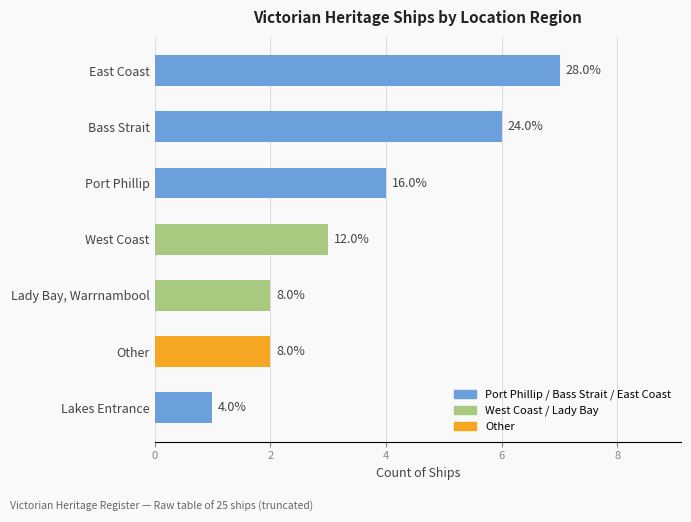

How many bars are there in total?

7